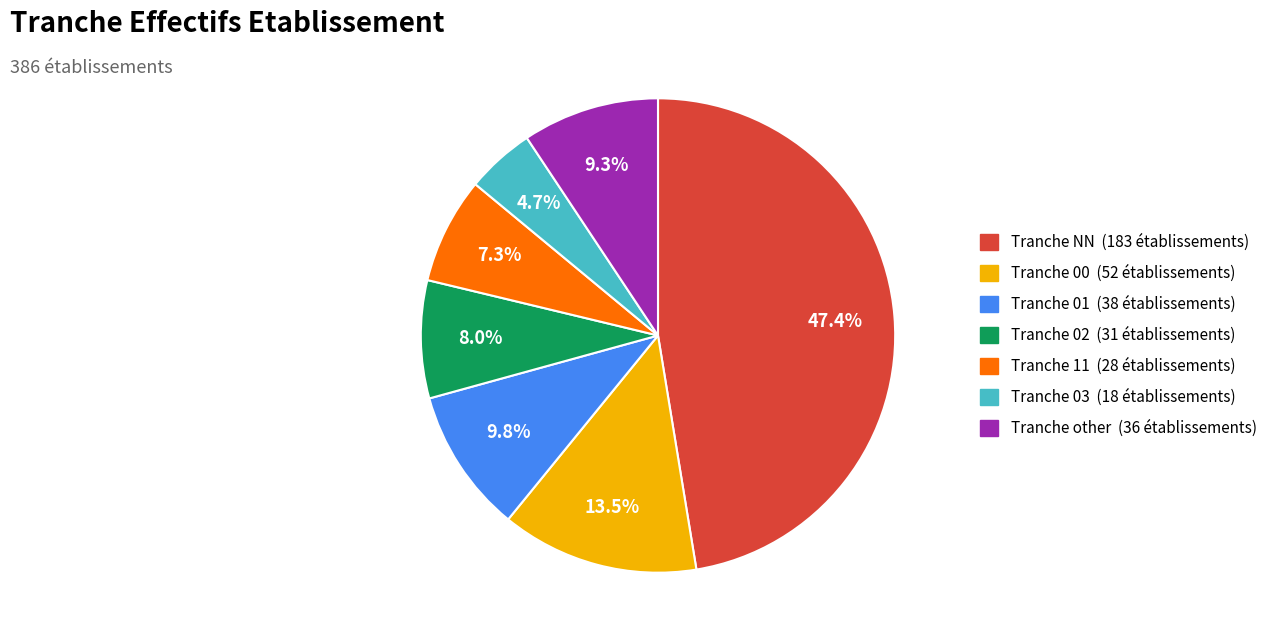

Is there a majority slice in this chart?

No